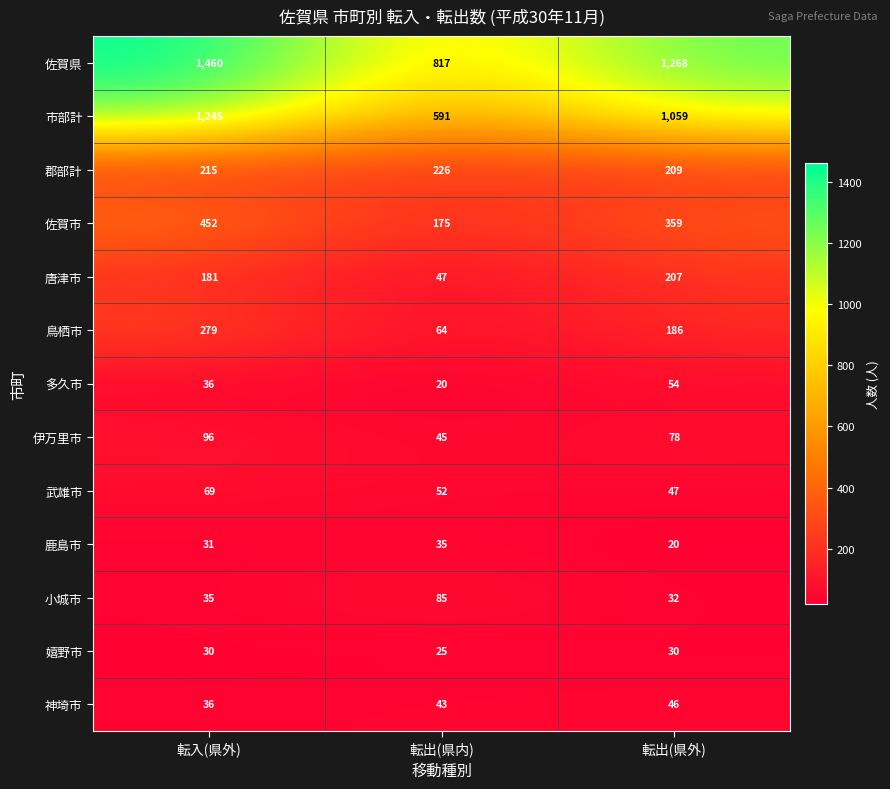

List the series in order of their peak value, lowest first.

嬉野市, 鹿島市, 神埼市, 多久市, 武雄市, 小城市, 伊万里市, 唐津市, 郡部計, 鳥栖市, 佐賀市, 市部計, 佐賀県